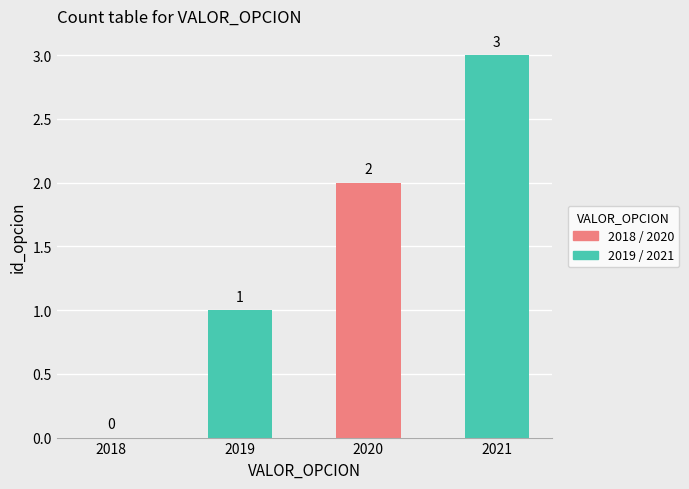

What is the sum of the values at 2018 and 2021?

3